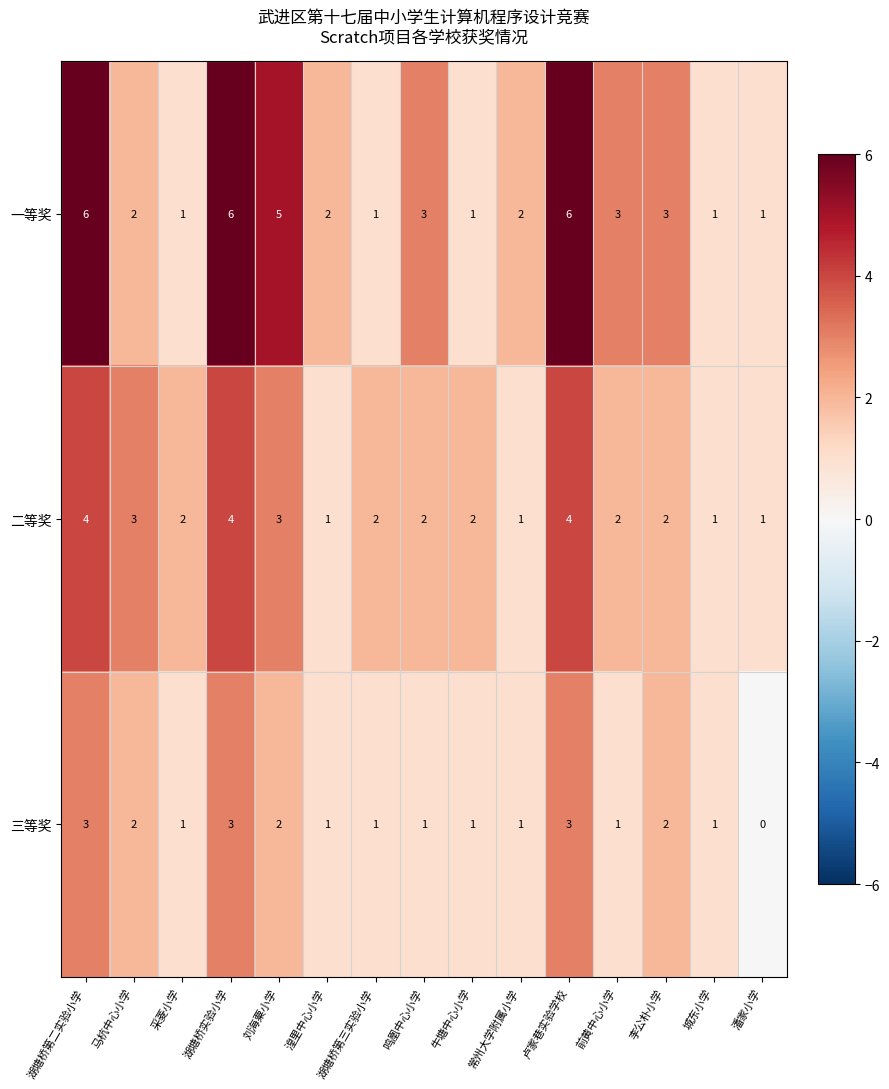

What is the sum of all 二等奖 values?

34